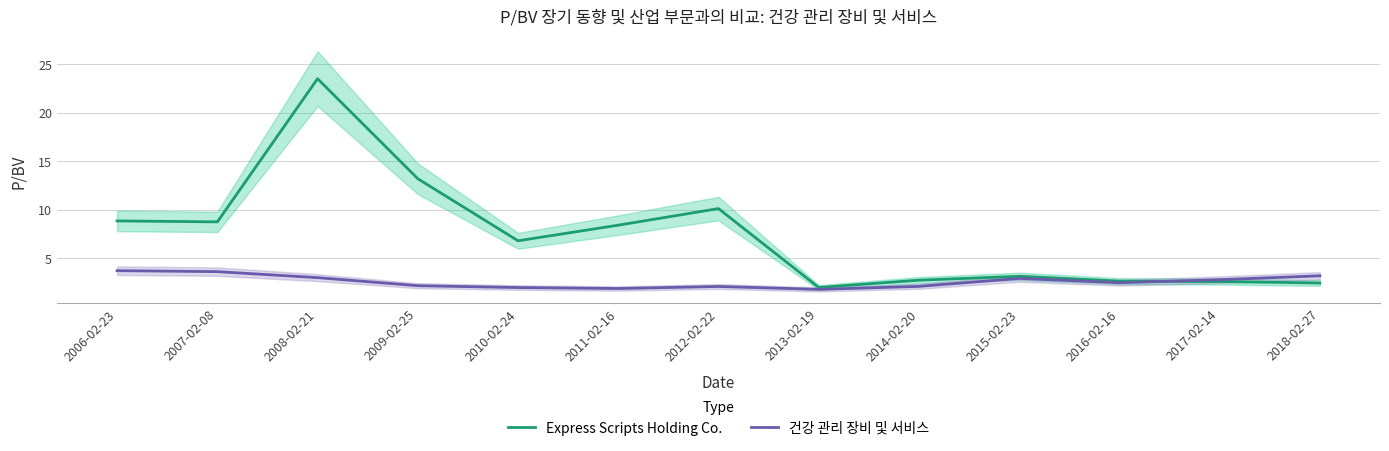

Between 2009-02-25 and 2010-02-24, which series saw the biggest shift?

Express Scripts Holding Co.